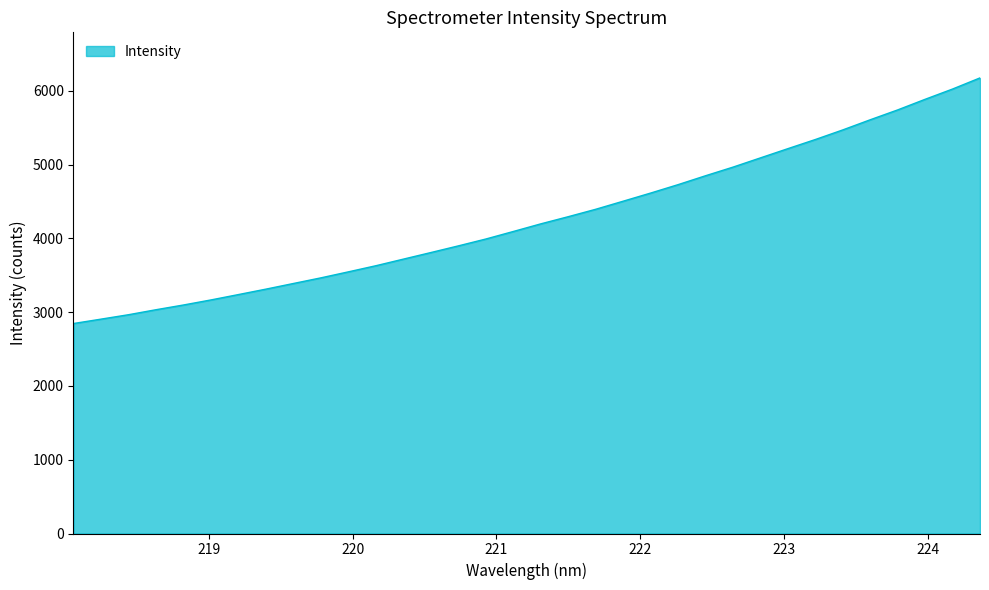

Reading left to right, extract all data points from this chart.

2846.1	2905.4	2965.4	3033.1	3097.3	3165.9	3238.7	3312.4	3388.8	3465.3	3546.7	3629.6	3719.0	3808.2	3898.6	3991.5	4093.5	4196.9	4294.1	4394.6	4504.2	4614.4	4728.6	4849.0	4966.0	5091.2	5216.4	5340.1	5470.3	5607.9	5741.4	5885.2	6024.3	6175.1